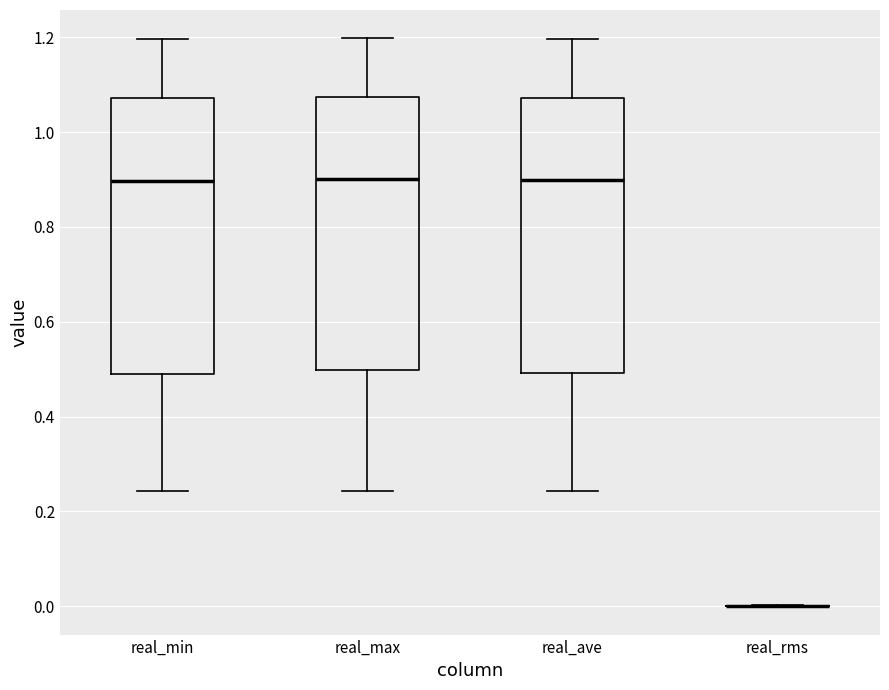

Reading left to right, transcribe this box plot: for each box, give where its median line is, the range the box spans, and where its two whiskers end, as read against the y-axis. The values are not printed on the chart, so give them approximately, as read against the axis.

real_min: median 0.90, box 0.50 to 1.08, whiskers 0.24 to 1.20
real_max: median 0.90, box 0.50 to 1.08, whiskers 0.24 to 1.20
real_ave: median 0.90, box 0.50 to 1.08, whiskers 0.24 to 1.20
real_rms: box collapsed to a line at 0.00, whiskers 0.00 to 0.00